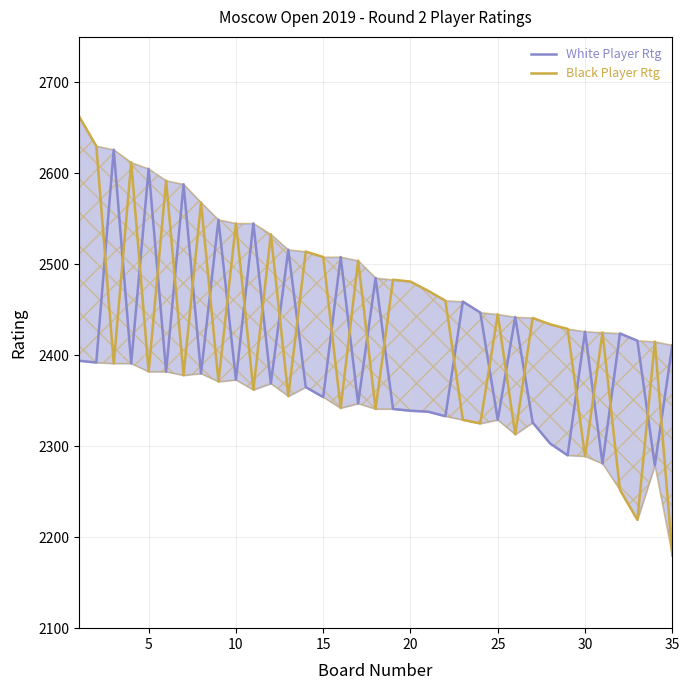

The Black Player Rtg series shows 1249 at 5. True or false?

False